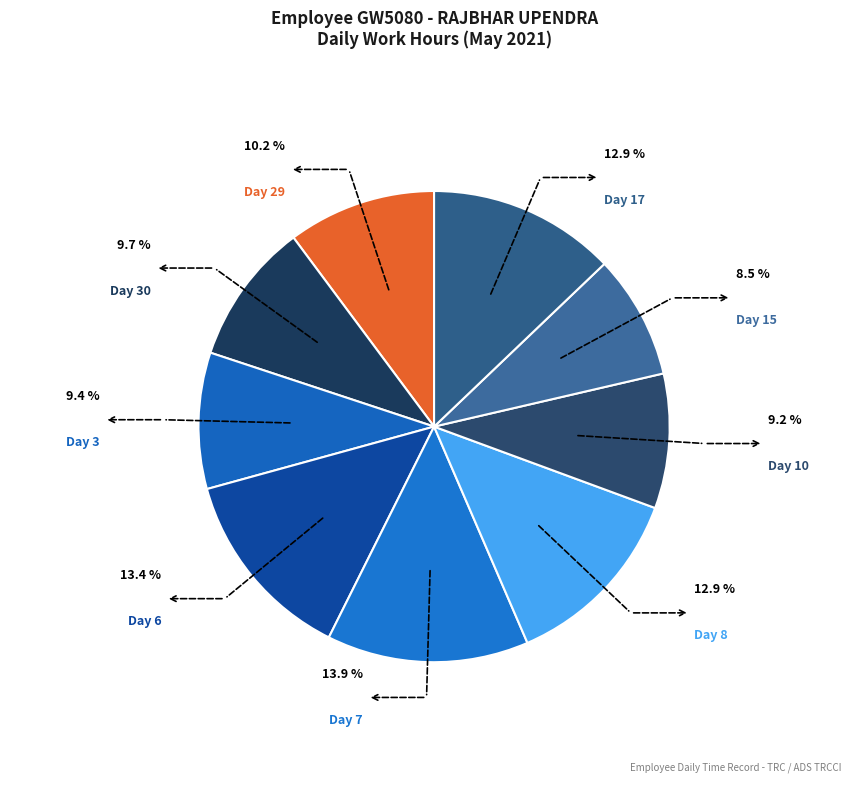

How many segments does this pie chart have?

9